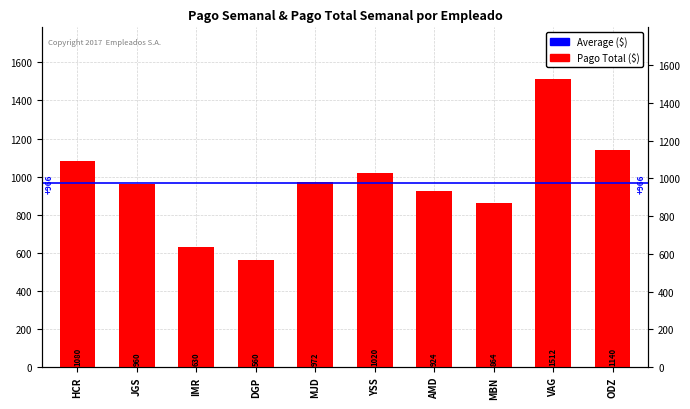

Which label corresponds to the smallest value in the chart?

DGP